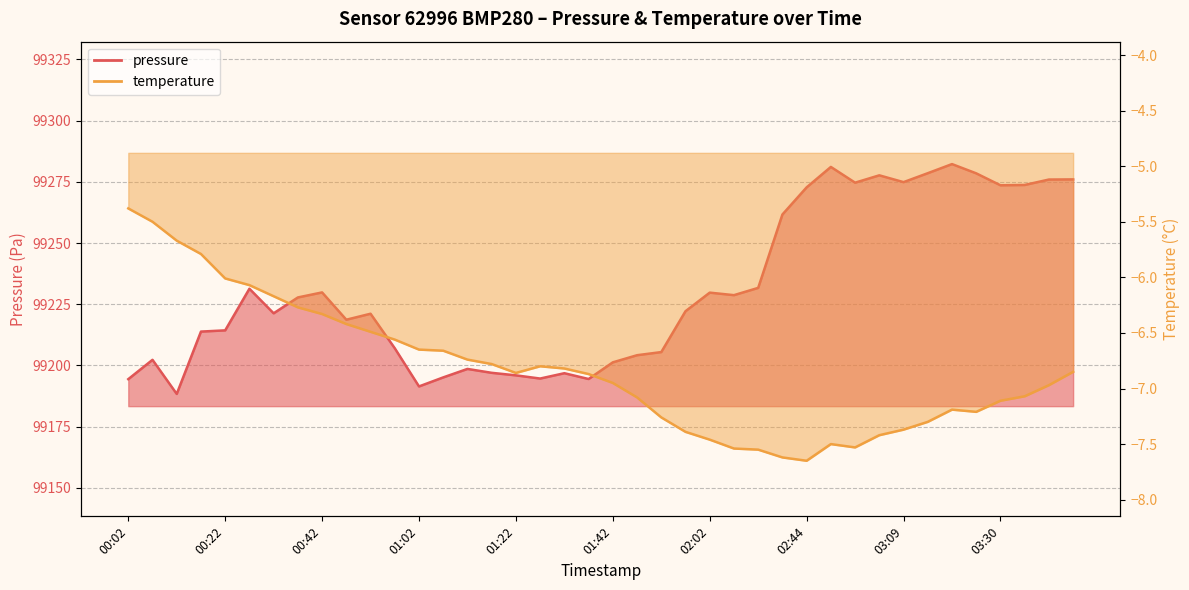

Is the value of temperature at 00:12 greater than the value of pressure at 00:42?

No